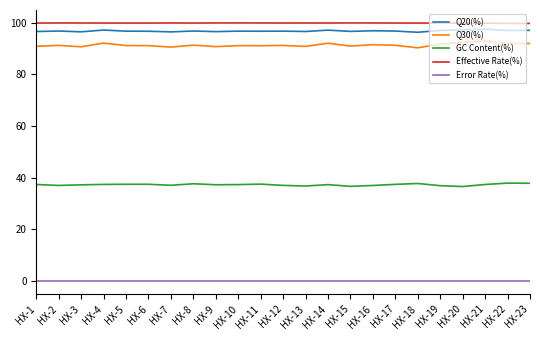

True or false: Q30(%) has more than 2 points higher than both neighbors.

True